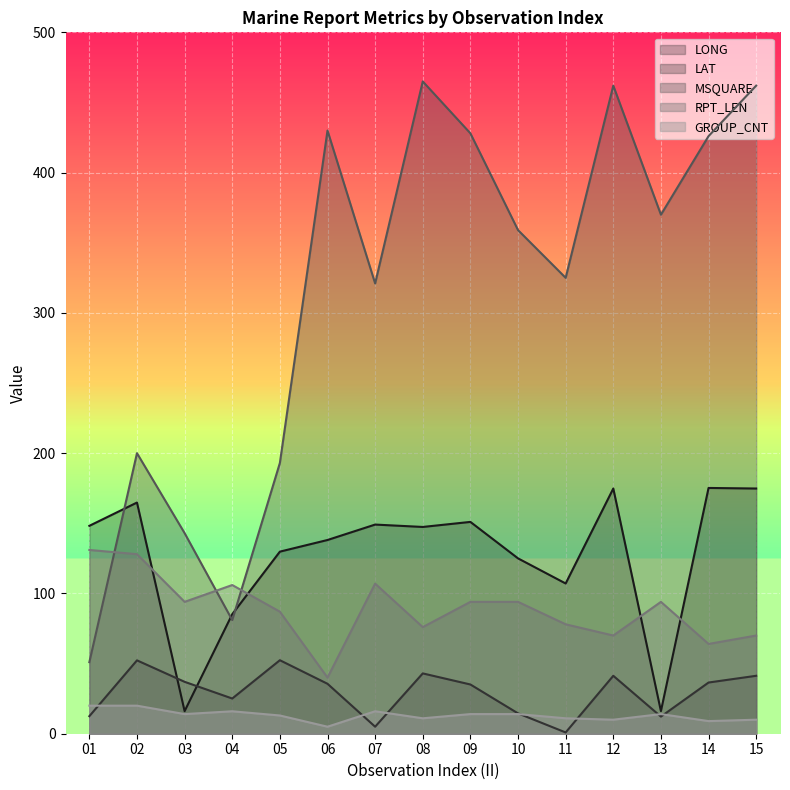

Which category has the lowest value across all series?

11